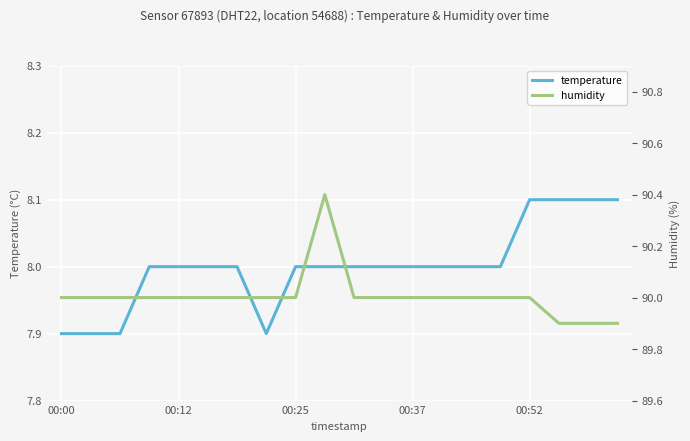

List the series in order of their peak value, highest first.

humidity, temperature